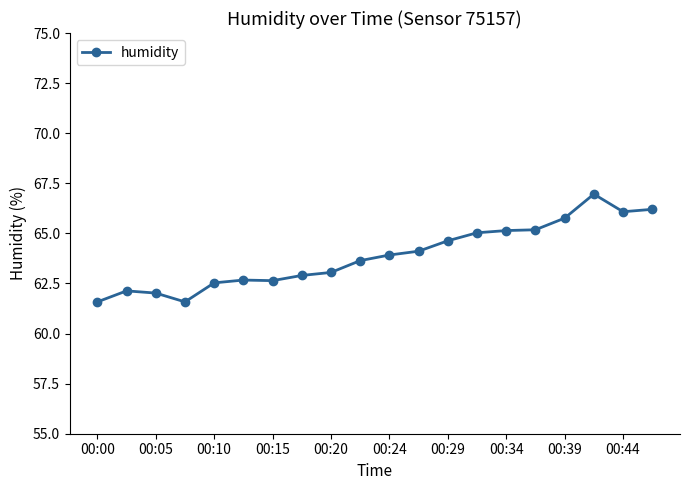

What is the smallest value displayed?

61.6